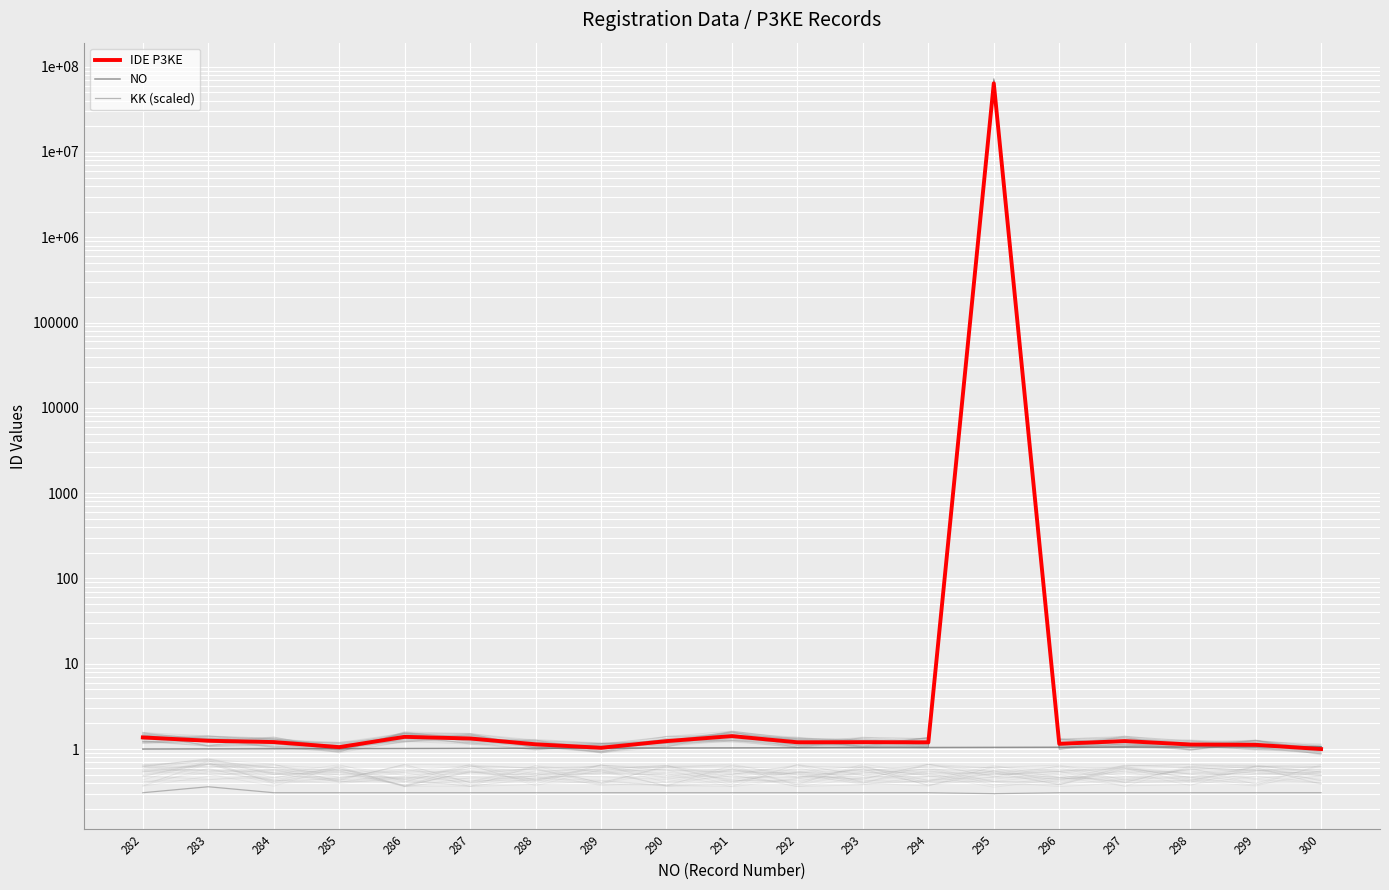

Which series has the largest total across all categories?

IDE P3KE